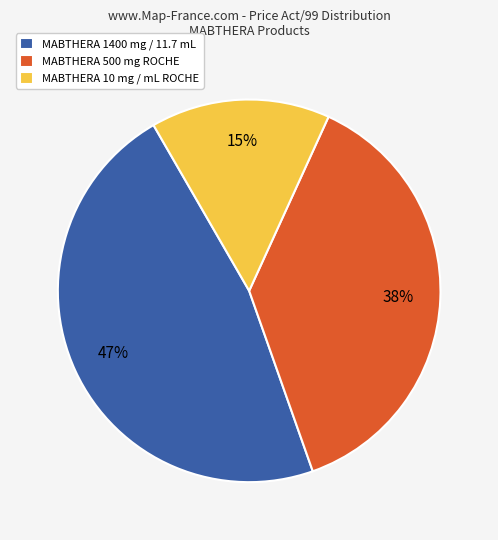

How many segments does this pie chart have?

3